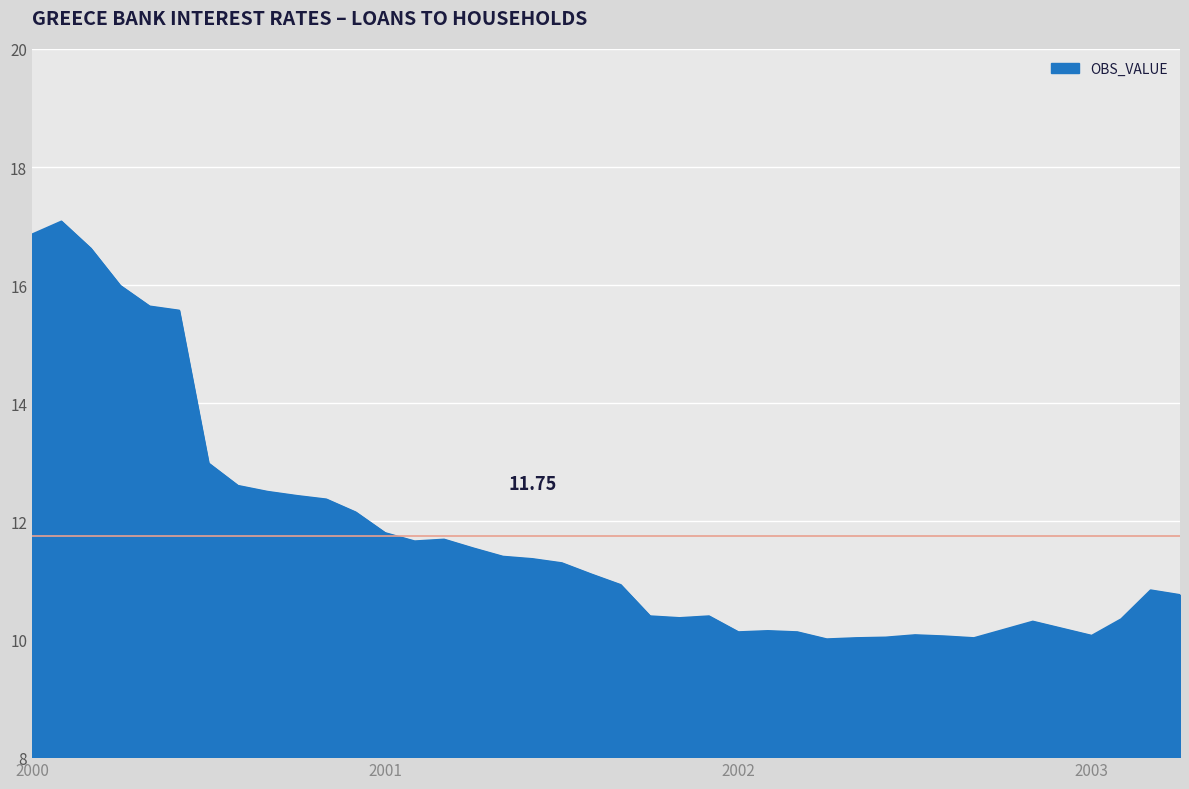

What is the label of the 37th point from the left?

2003